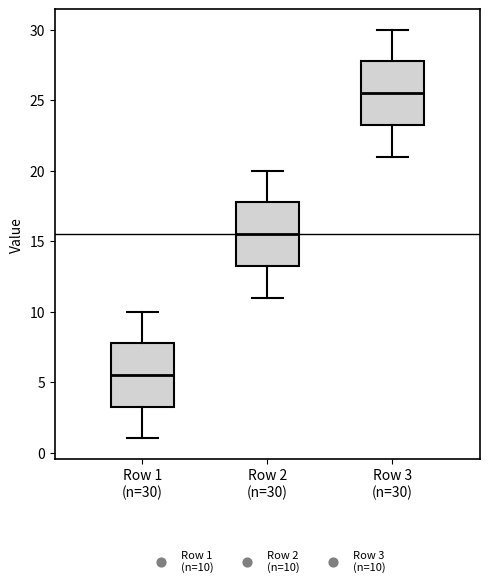

Reading left to right, transcribe this box plot: for each box, give where its median line is, the range the box spans, and where its two whiskers end, as read against the y-axis. The values are not printed on the chart, so give them approximately, as read against the axis.

Row 1 (n=30): median 5.5, box 3.5 to 8.0, whiskers 1.0 to 10.0
Row 2 (n=30): median 15.5, box 13.5 to 18.0, whiskers 11.0 to 20.0
Row 3 (n=30): median 25.5, box 23.5 to 28.0, whiskers 21.0 to 30.0